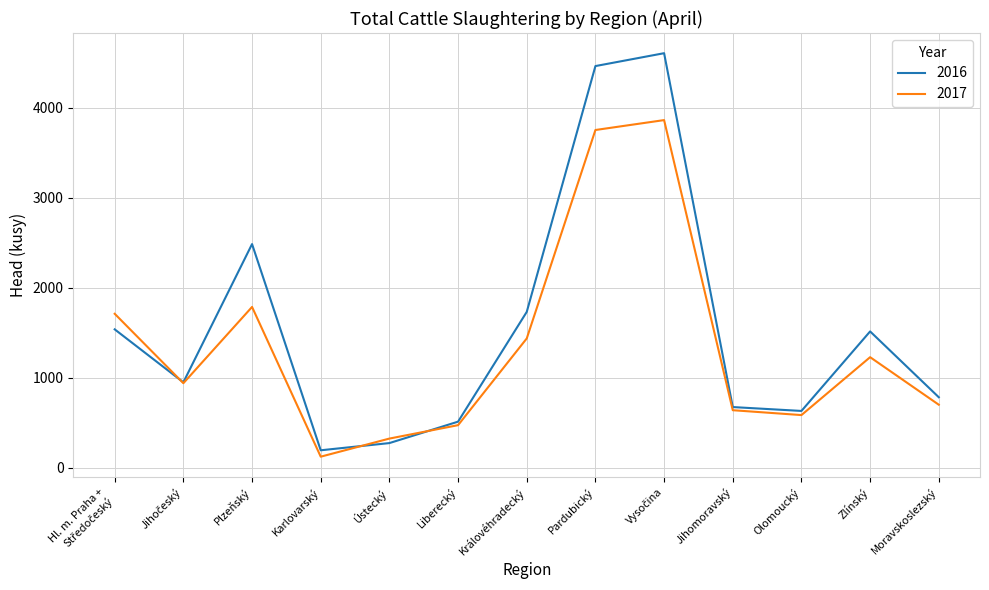

Read the 2016 value at Zlínský, to the nearest 10.

1520